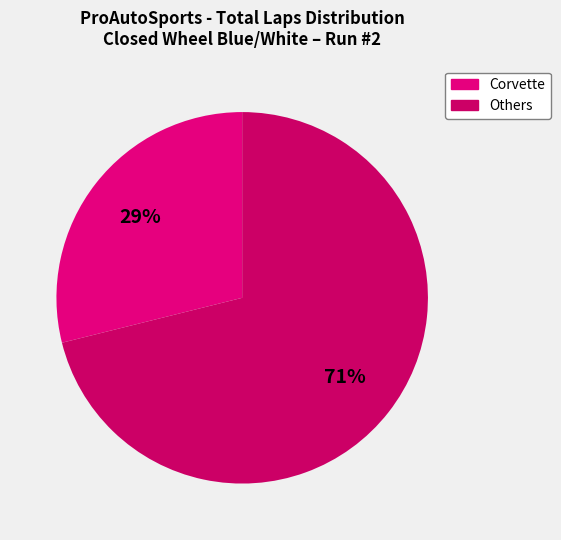

To the nearest percent, what is the average slice percentage?

50%